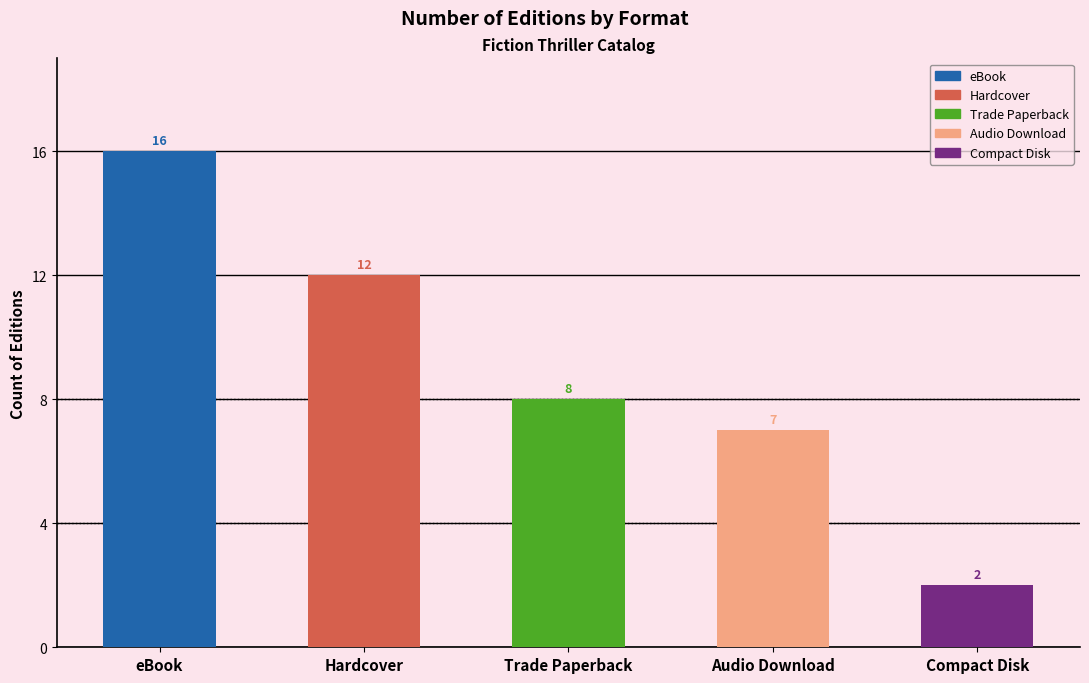

Reading left to right, list all the values displayed in this chart.

eBook=16	Hardcover=12	Trade Paperback=8	Audio Download=7	Compact Disk=2